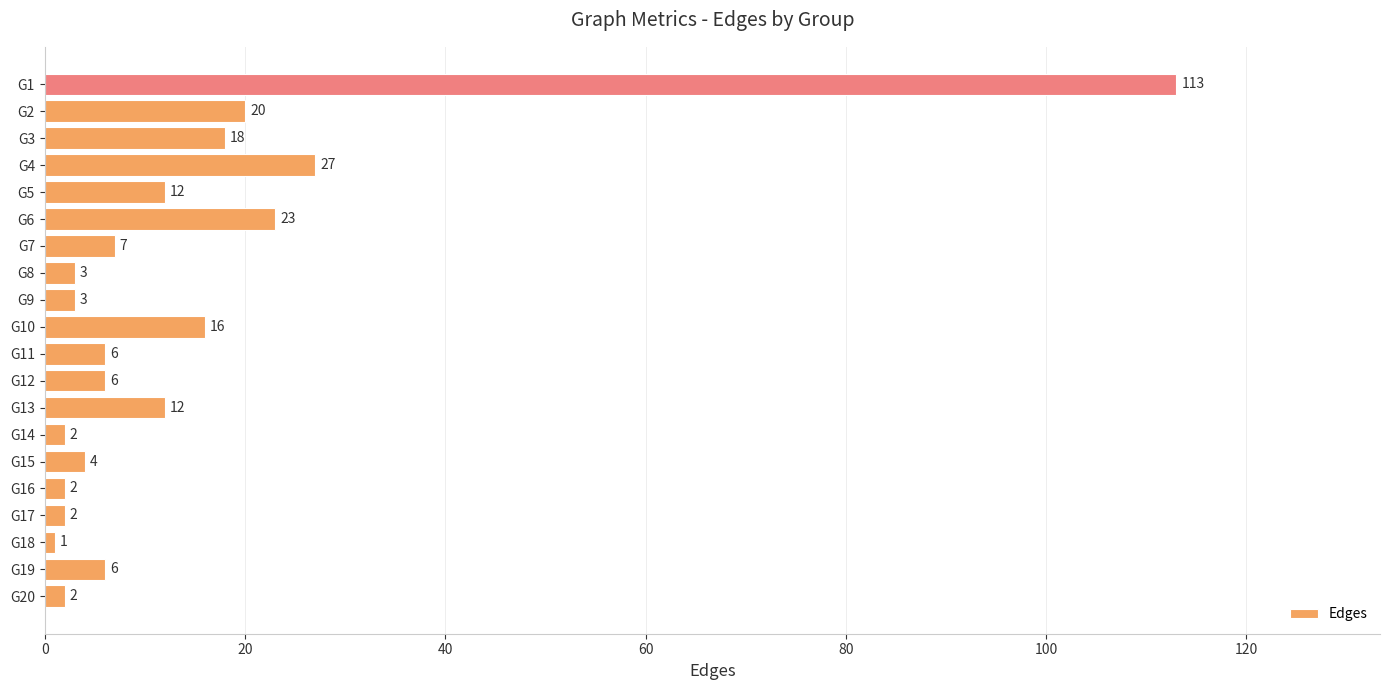

How many categories are shown in the chart?

20